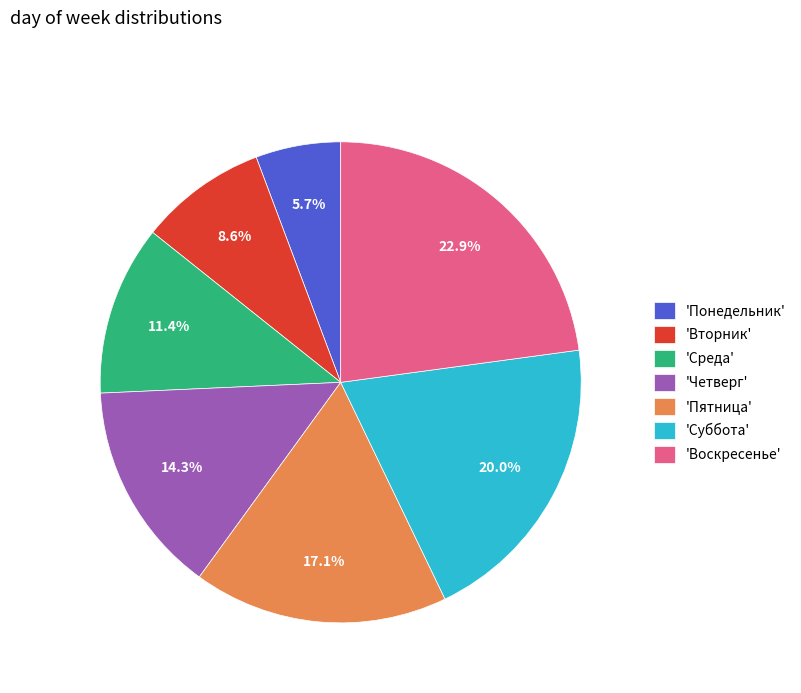

Which category has the smallest portion of the pie?

'Понедельник'